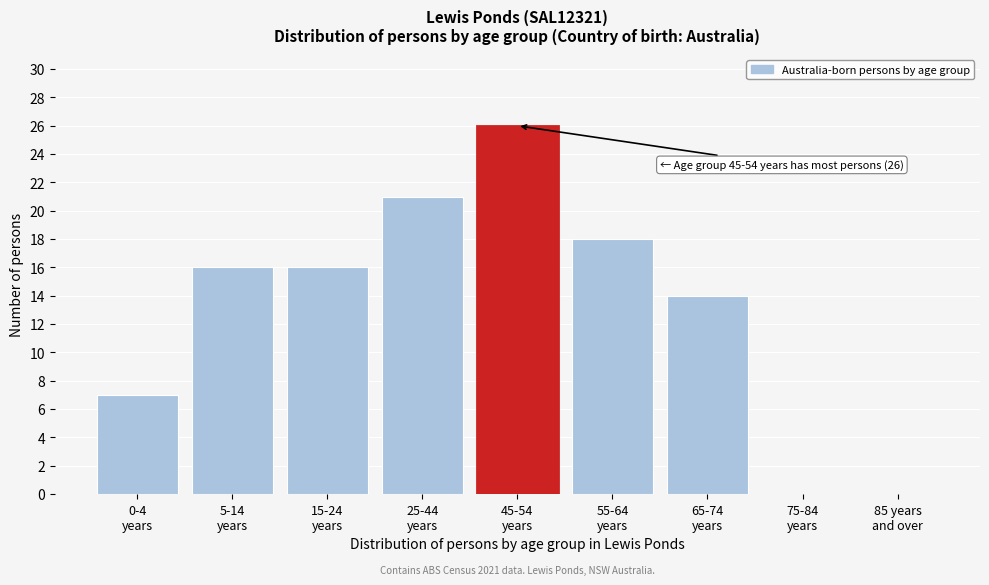

What is the sum of all values?

118